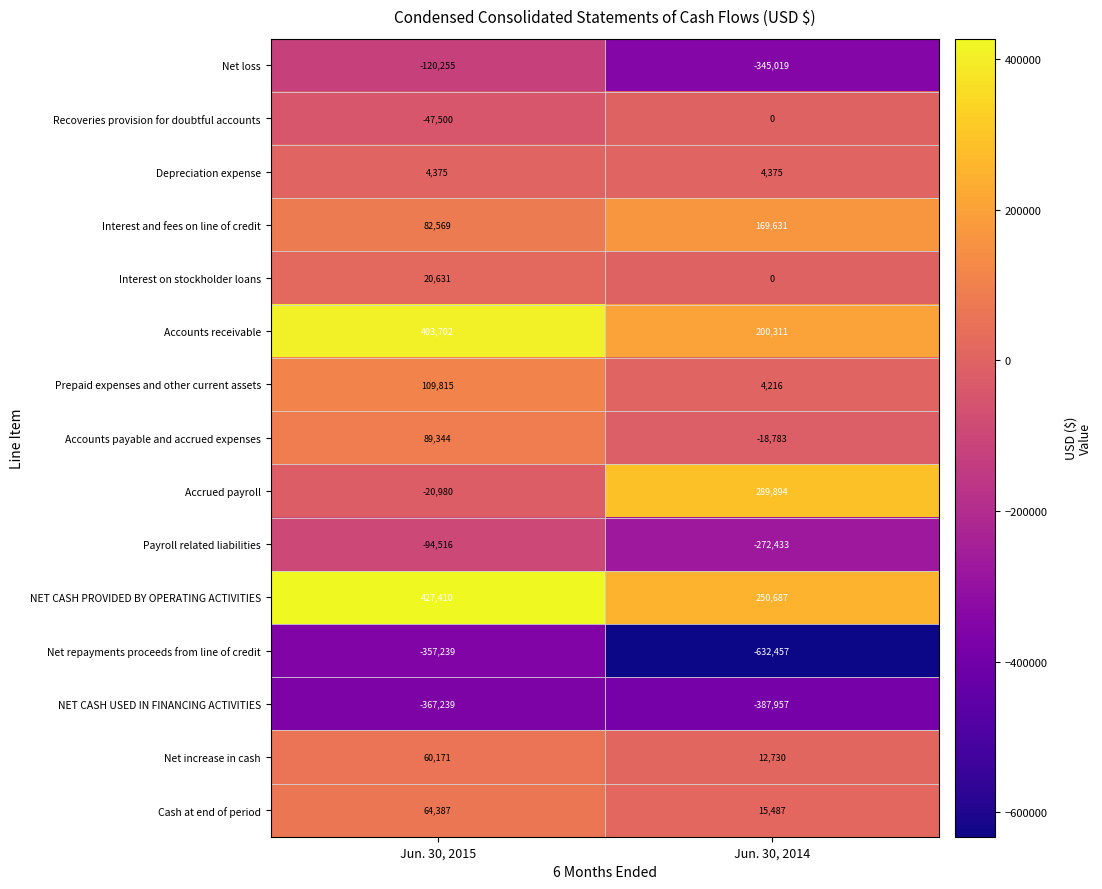

What is the average value of the NET CASH USED IN FINANCING ACTIVITIES series?

-377598